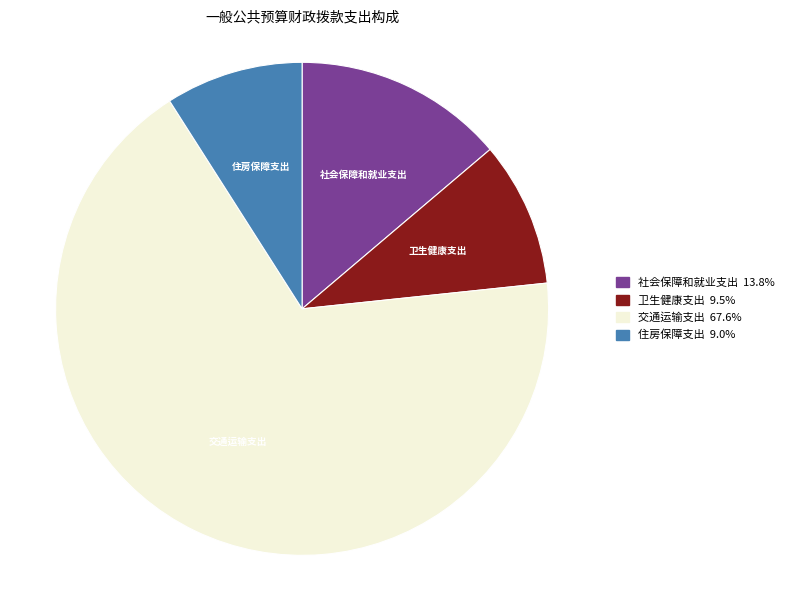

How many segments does this pie chart have?

4